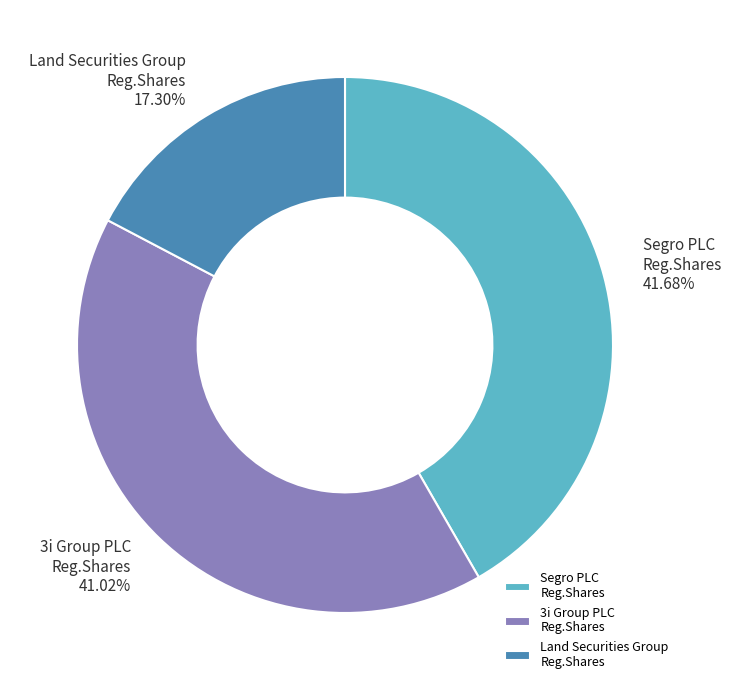

What is the smallest slice in the pie chart?

Land Securities Group Reg.Shares